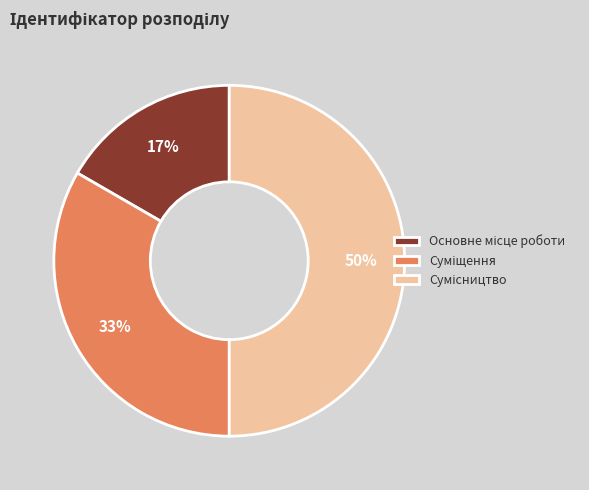

To the nearest percent, what is the average slice percentage?

33%